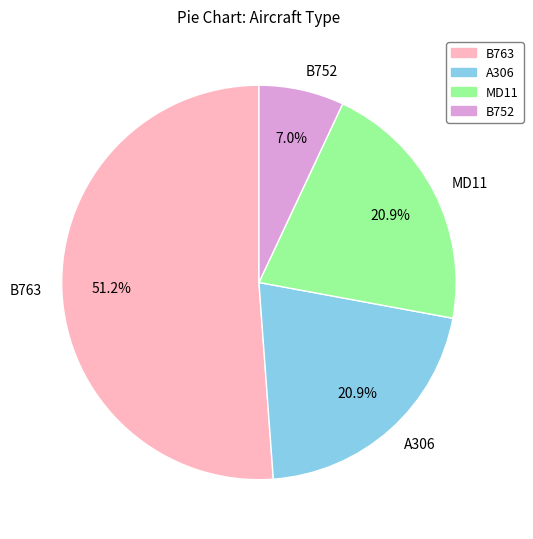

The B763 slice represents 51% of the pie. True or false?

True